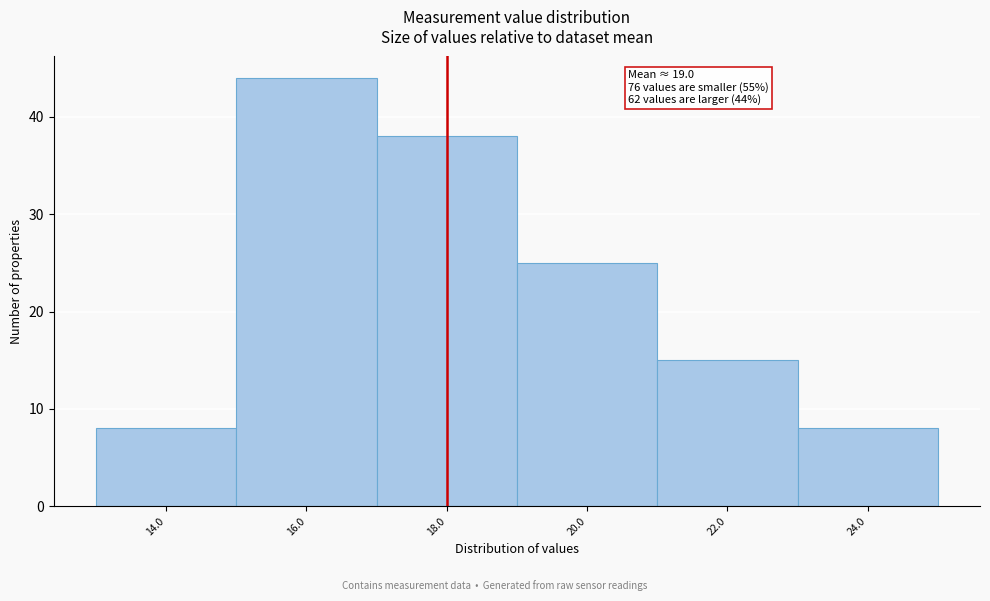

Reading left to right, what are all the values shown in this chart?

14.0=8	16.0=44	18.0=38	20.0=25	22.0=15	24.0=8